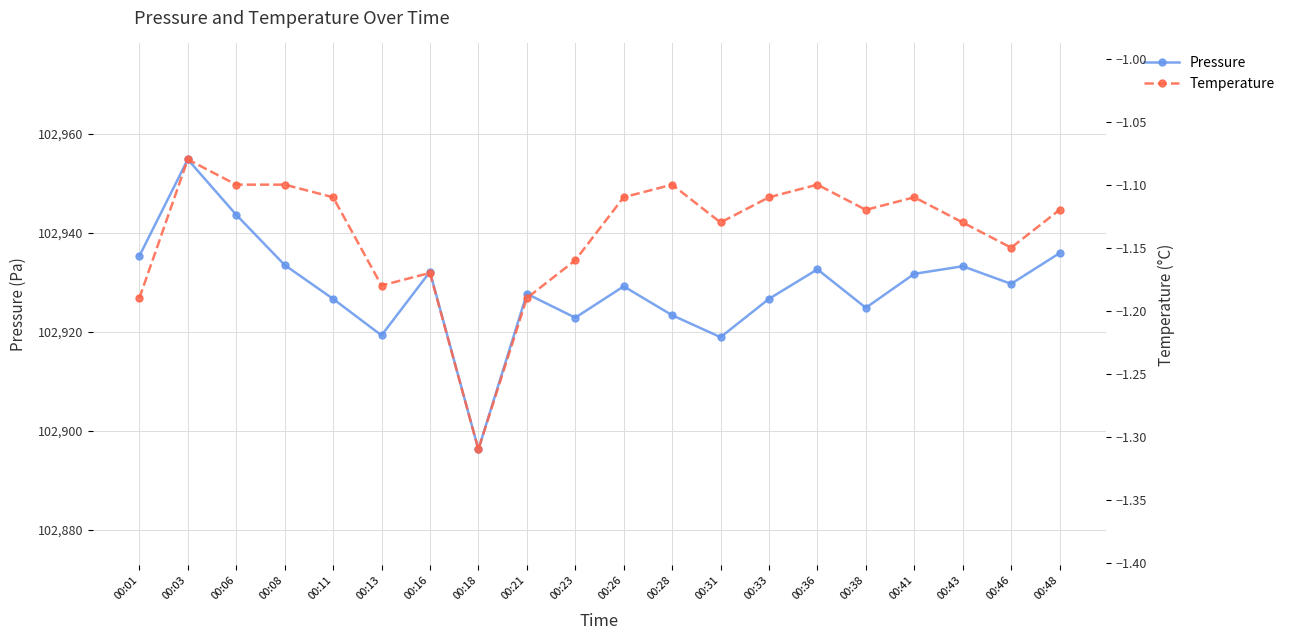

Between 00:31 and 00:43, which series saw the biggest shift?

Pressure